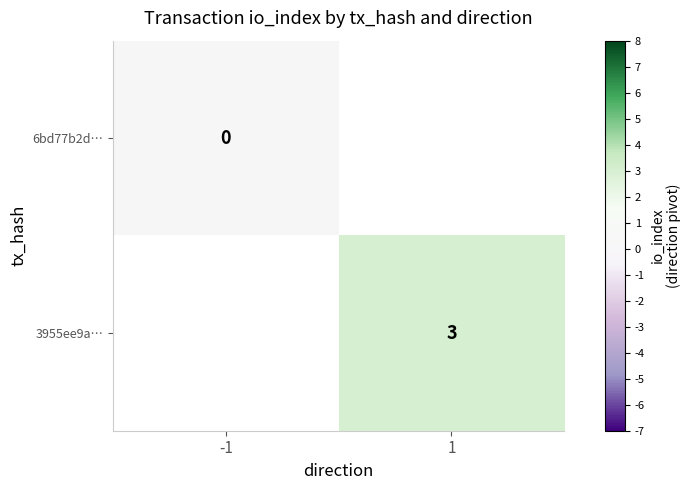

The 3955ee9a… series shows 5 at 1. True or false?

False